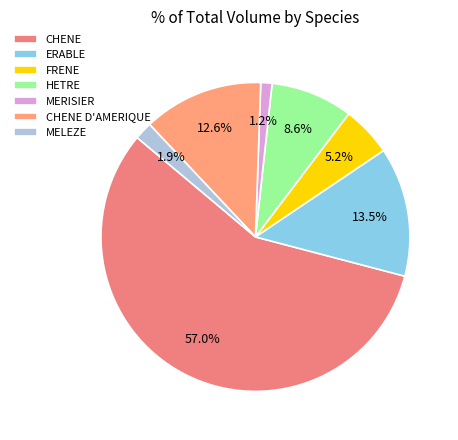

True or false: HETRE accounts for 9% of the total.

True